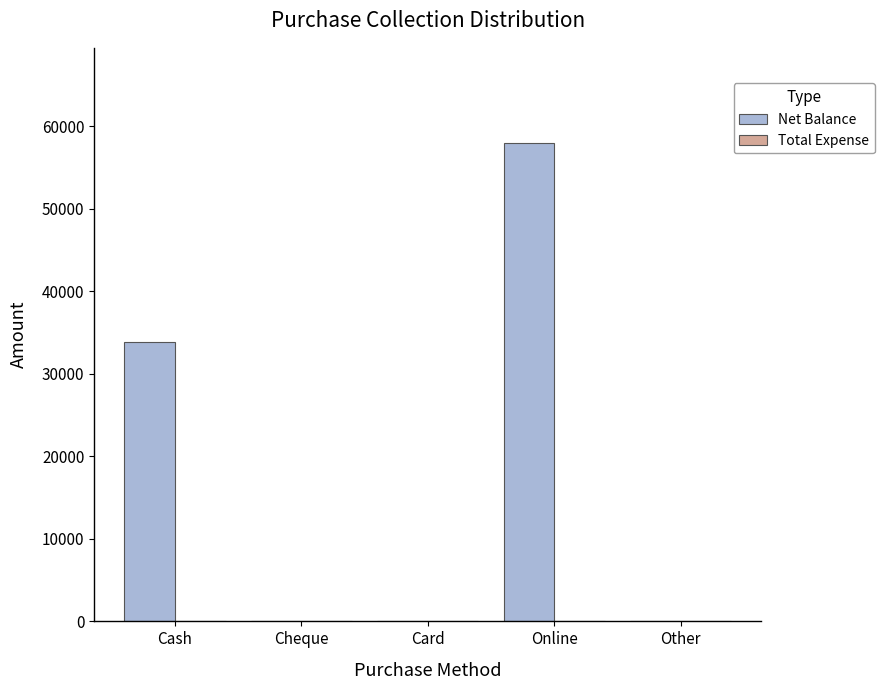

Reading right to left, what are all the values shown in this chart?

Other=0	Online=57900	Card=0	Cheque=0	Cash=33900